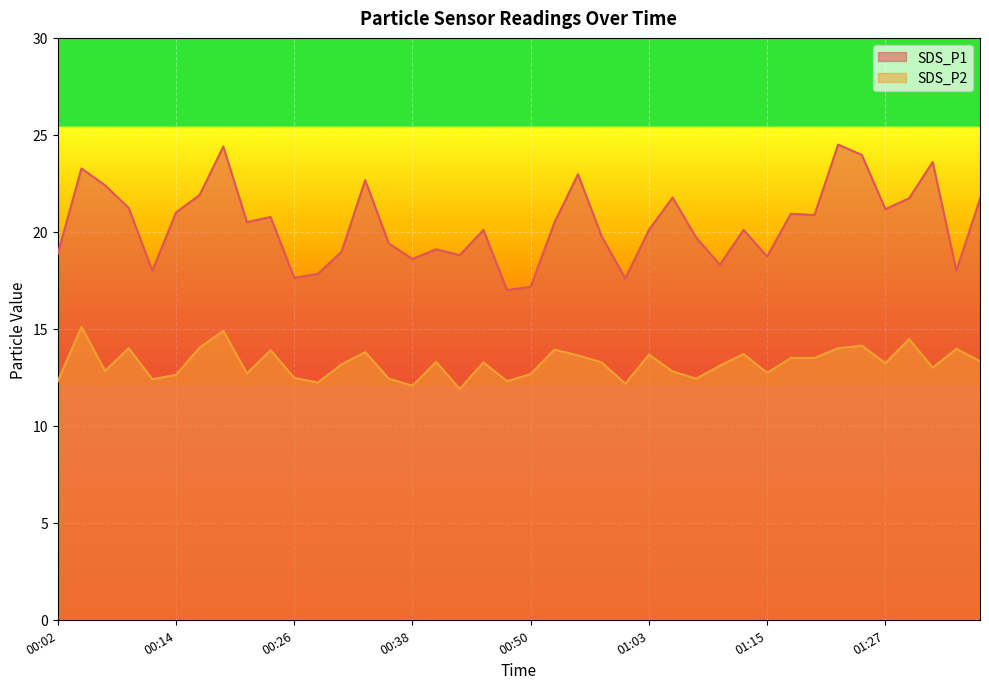

How many lines are shown in the chart?

2